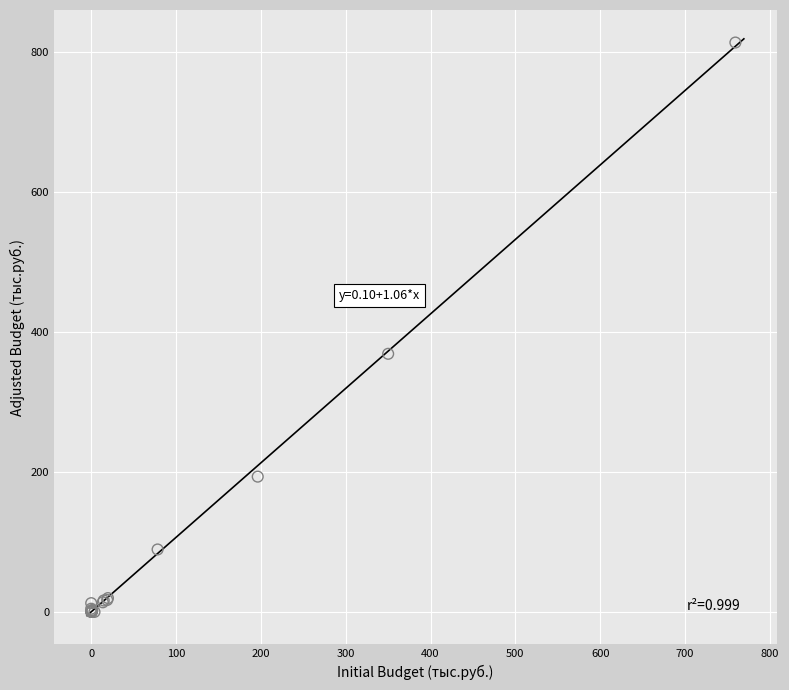

What Y value in the scatter plot is closest to 406?

369.0